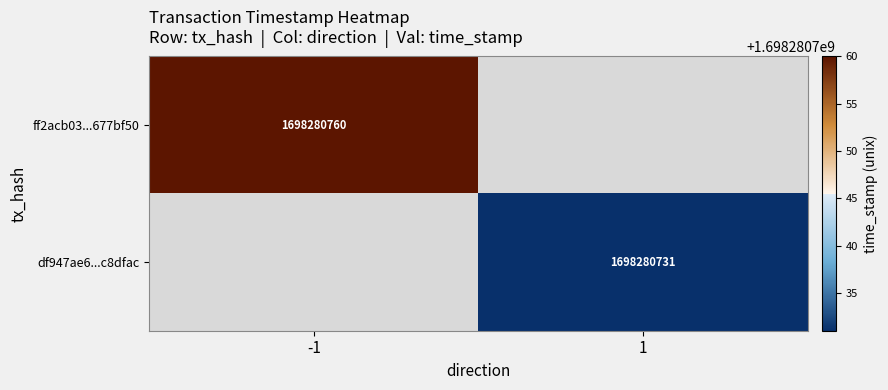

List the series in order of their overall mean, highest first.

ff2acb03a3c3bd7fc39cd6cc0a580ebb677bf50, df947ae6b73d5aa26871ad1b2762918b6f8dfac